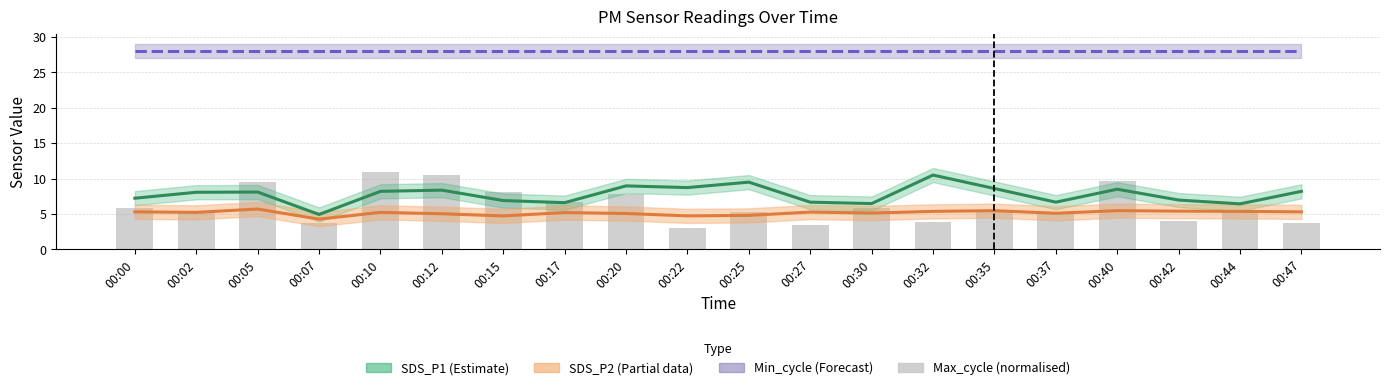

Which series has the largest range (max minus min)?

Max_cycle (normalised)